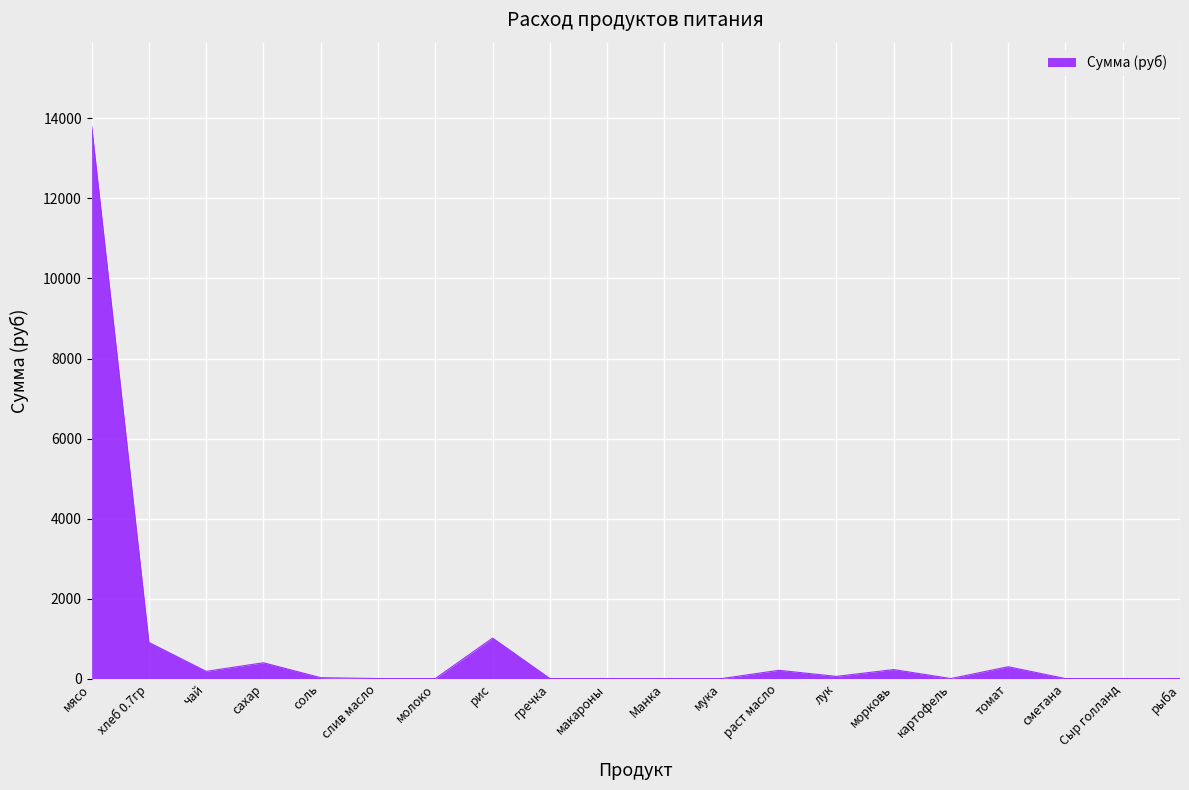

What is the difference between the maximum and minimum values?

13821.5